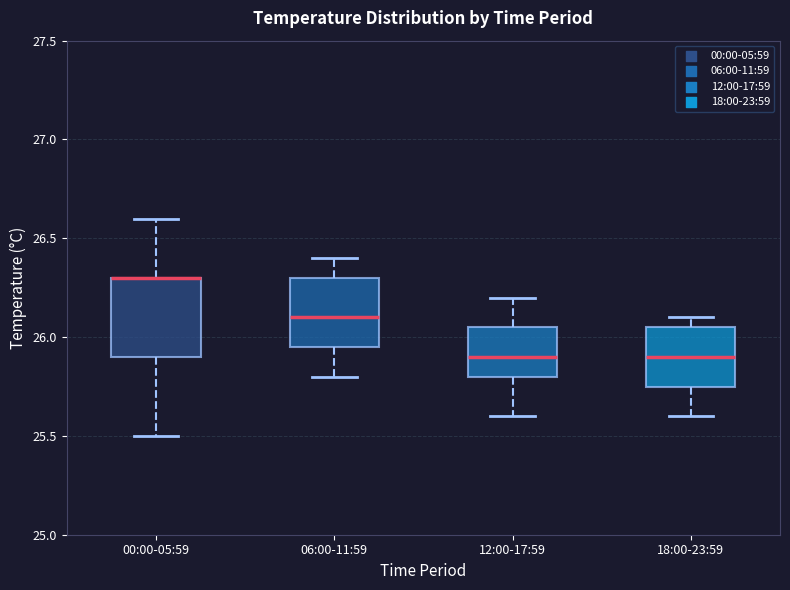

Reading left to right, transcribe this box plot: for each box, give where its median line is, the range the box spans, and where its two whiskers end, as read against the y-axis. The values are not printed on the chart, so give them approximately, as read against the axis.

00:00-05:59: median 26.30 (drawn on the box's upper edge), box 25.90 to 26.30, whiskers 25.50 to 26.60
06:00-11:59: median 26.10, box 25.95 to 26.30, whiskers 25.80 to 26.40
12:00-17:59: median 25.90, box 25.80 to 26.05, whiskers 25.60 to 26.20
18:00-23:59: median 25.90, box 25.75 to 26.05, whiskers 25.60 to 26.10